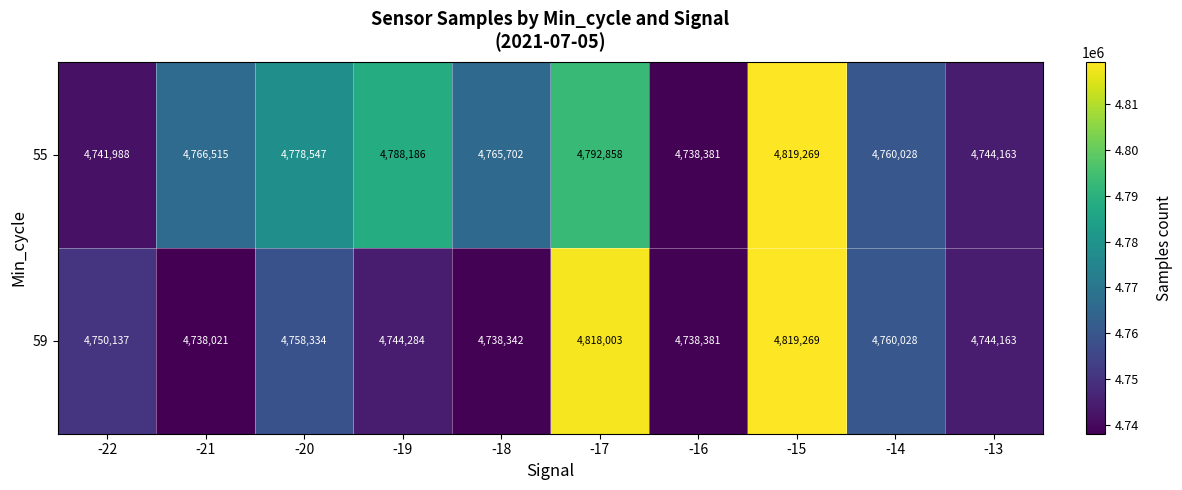

Which category has the lowest value in the 55 series?

-16